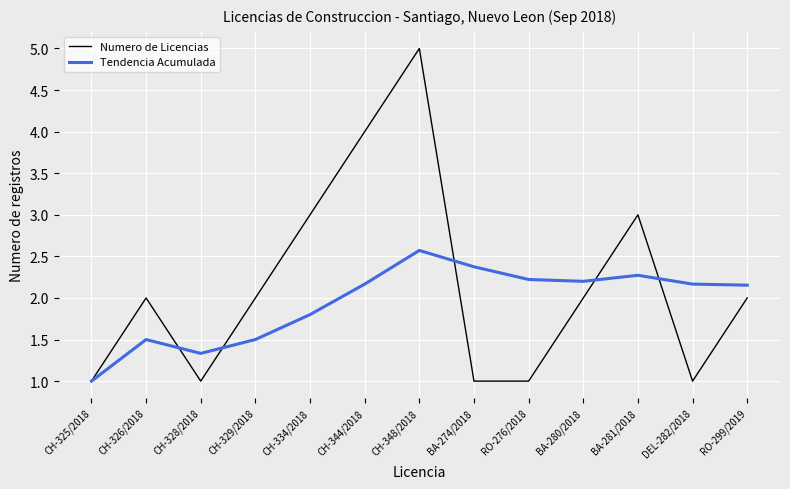

At which label is Tendencia Acumulada closest to 1?

CH-325/2018